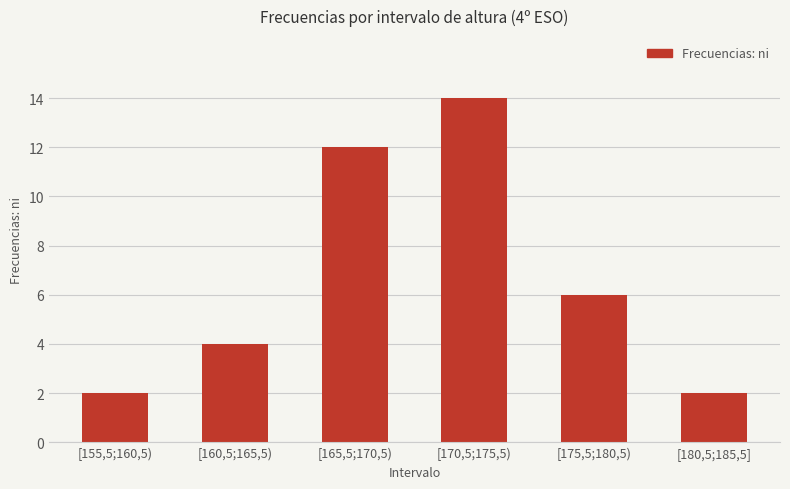

Is it true that the value at [155,5;160,5) is 1?

False